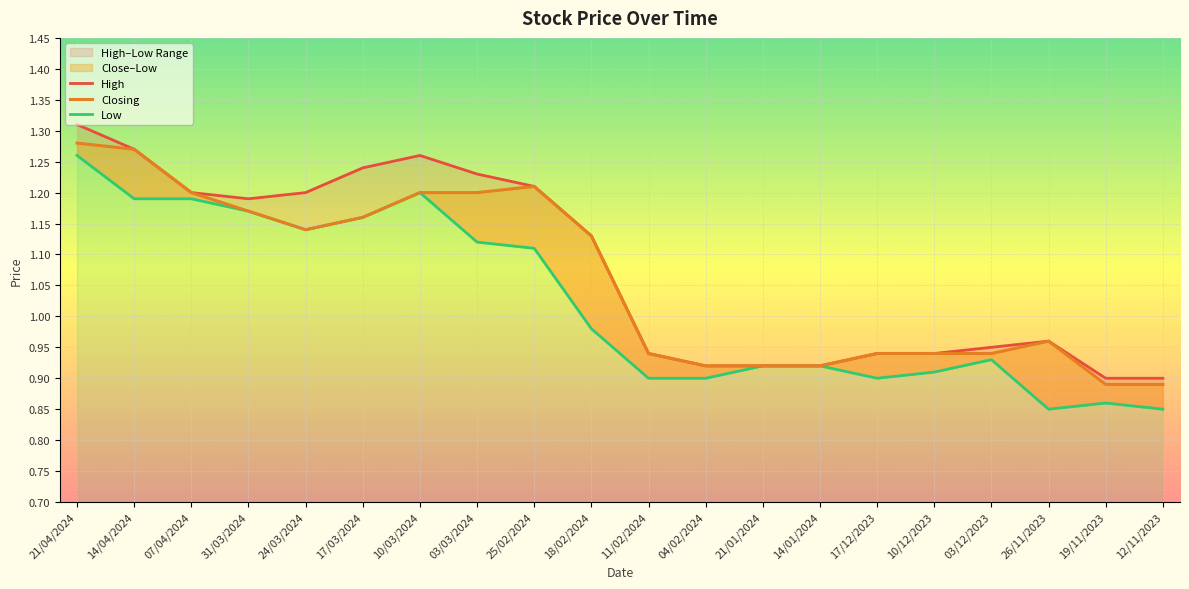

How many data points does each series have?

20